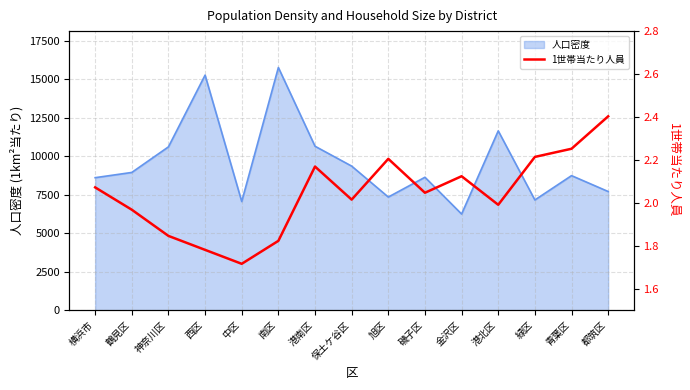

What is the change in value from 港南区 to 都筑区?

+0.2